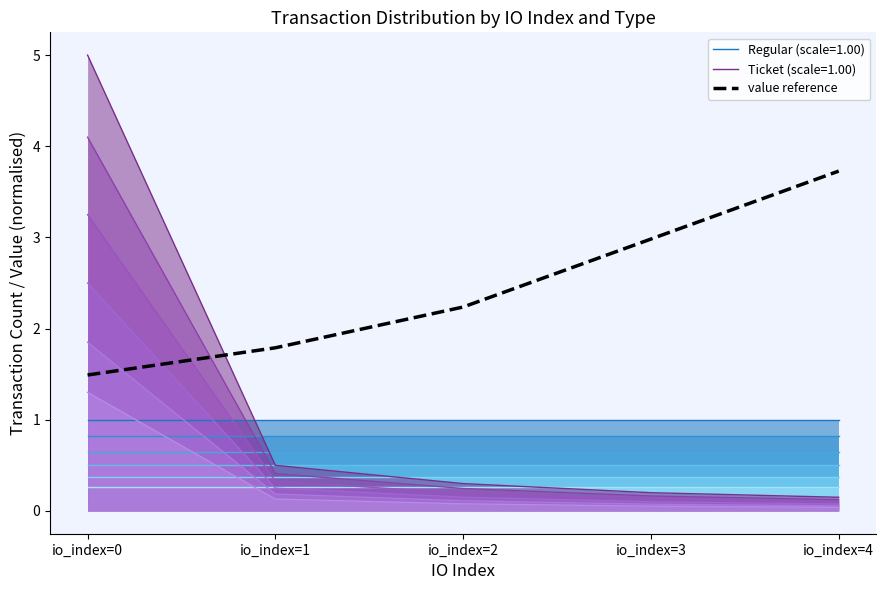

Count the number of categories in the chart.

5